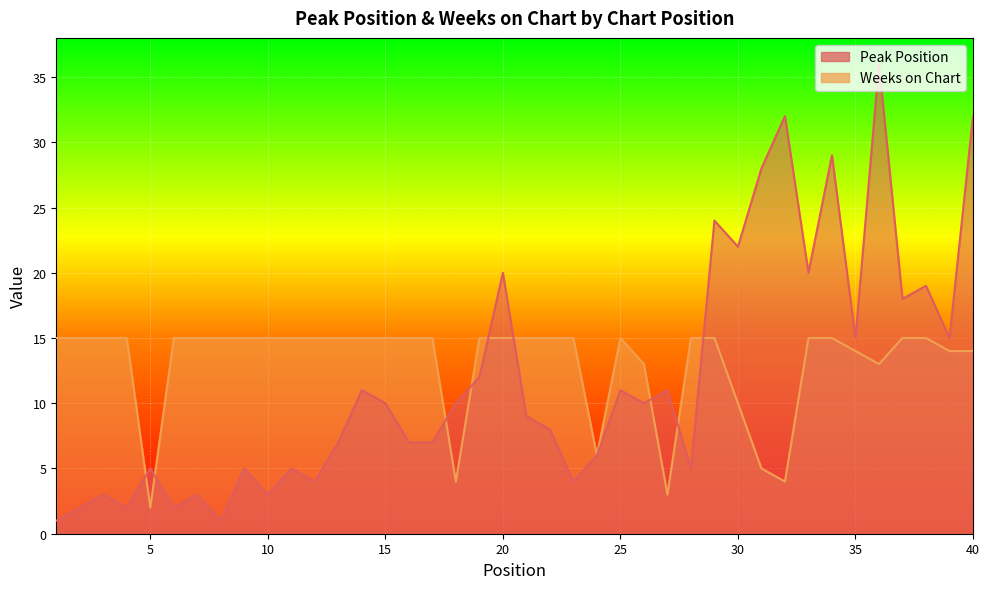

After their last crossing, which series has the higher values: Peak Position or Weeks on Chart?

Peak Position